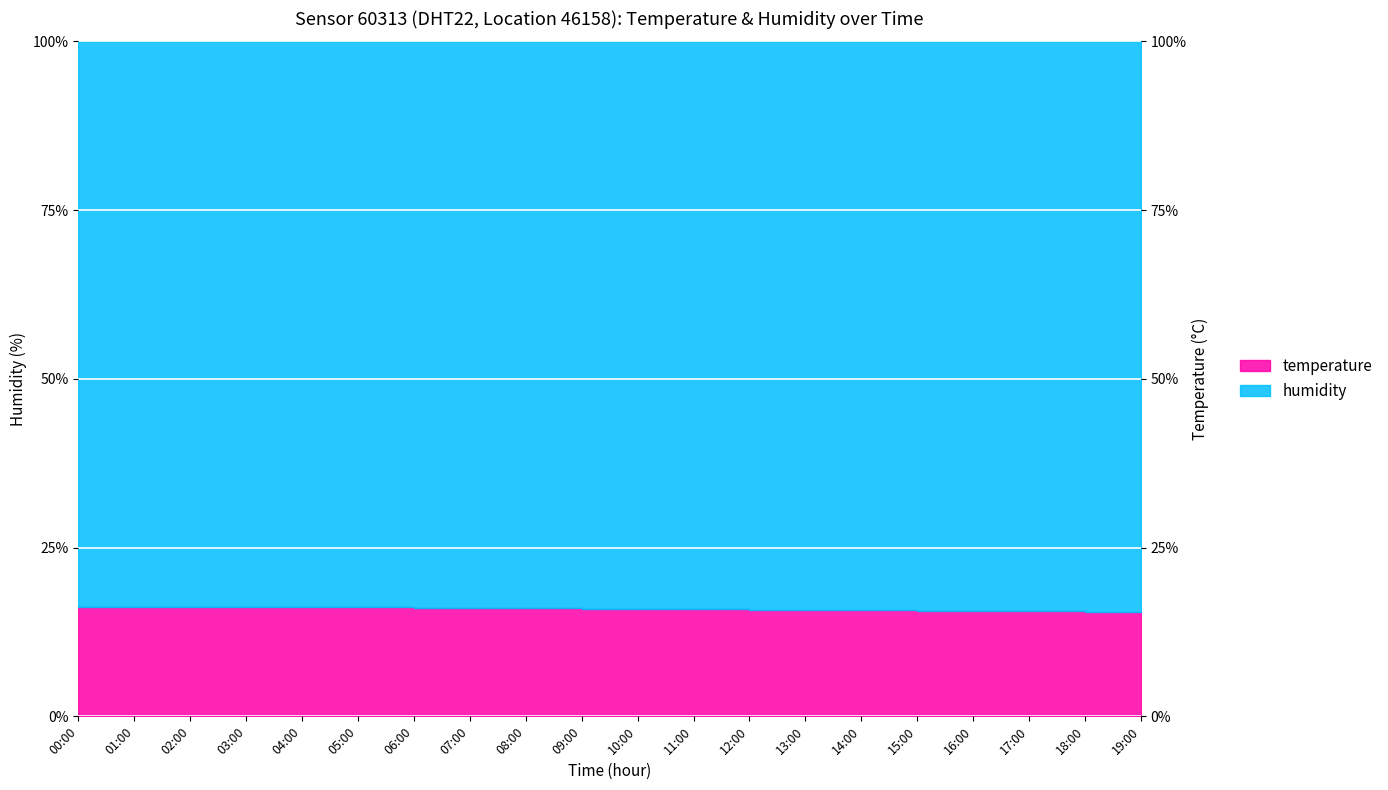

At which category does the chart reach its minimum across all series?

19:00